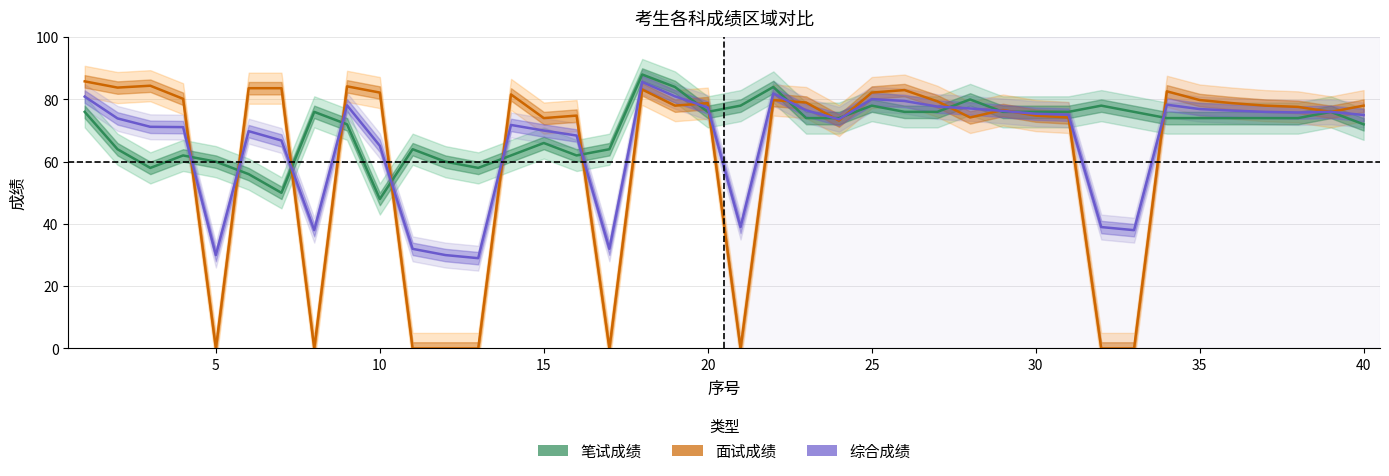

How many intersections are there between 面试成绩 and 笔试成绩?

16